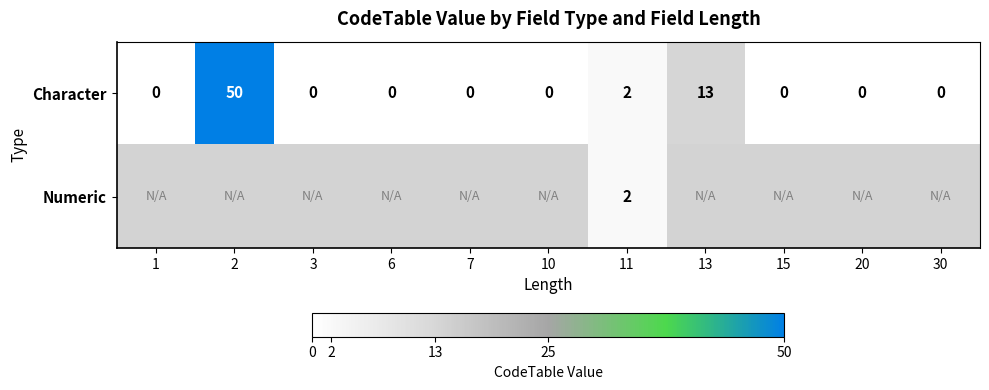

How many categories are shown in the chart?

11